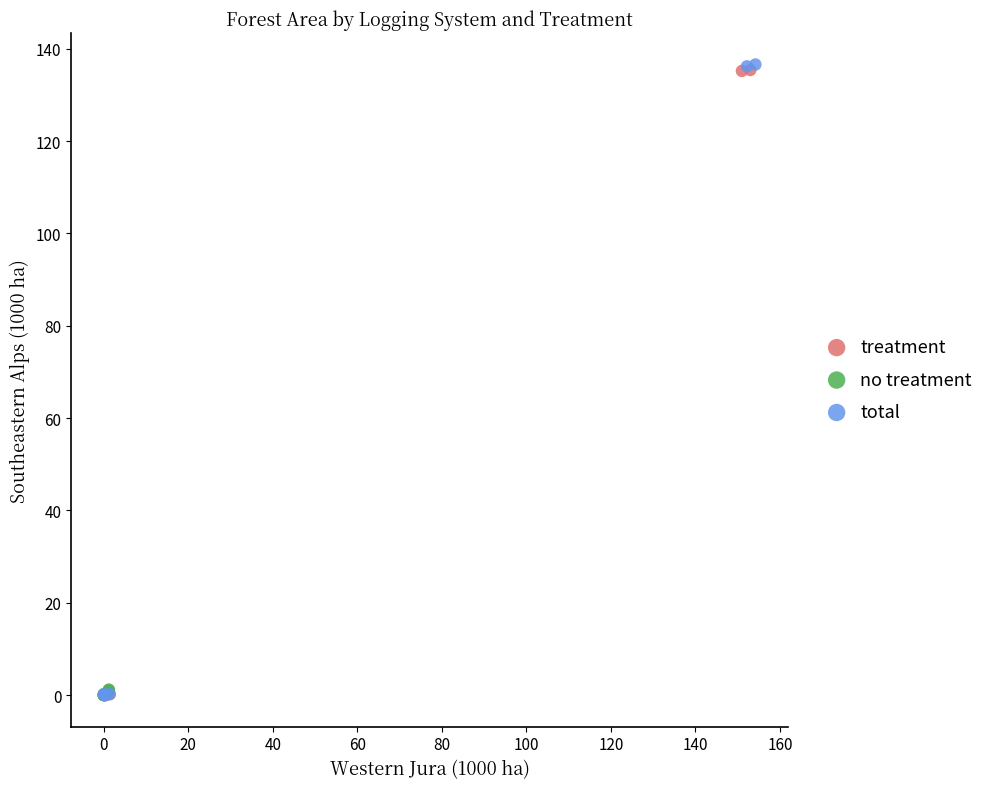

Which series has the largest Y range (max minus min)?

total